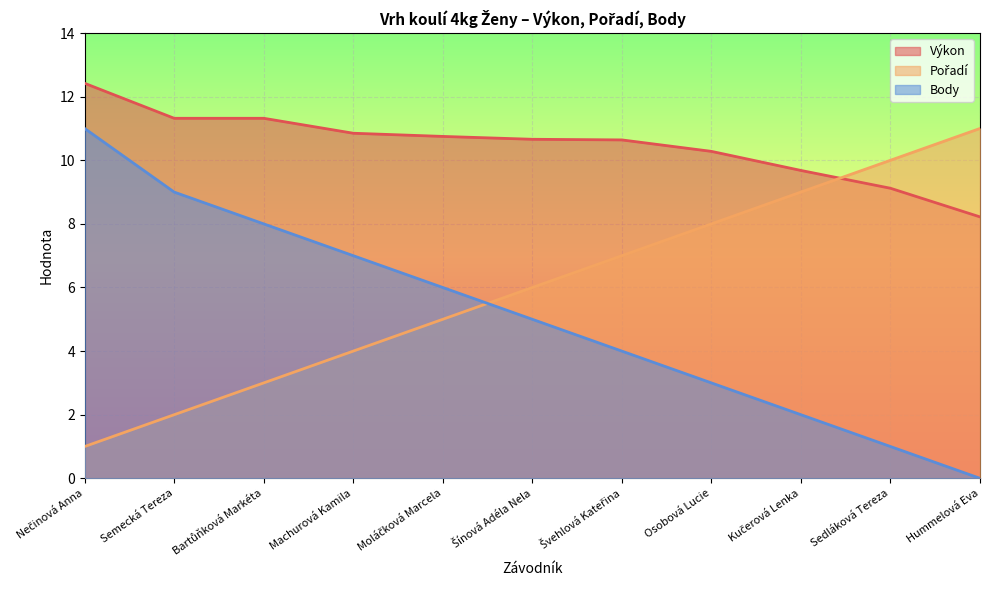

What is the total value across all series at Semecká Tereza?

22.3